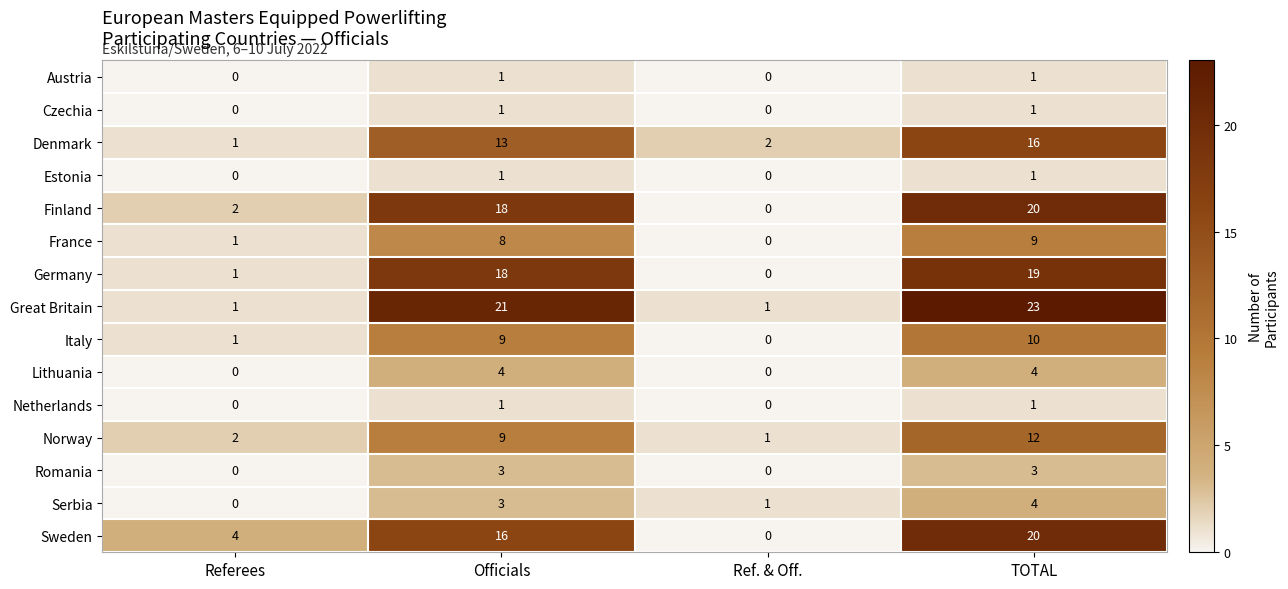

Count the number of categories in the chart.

4